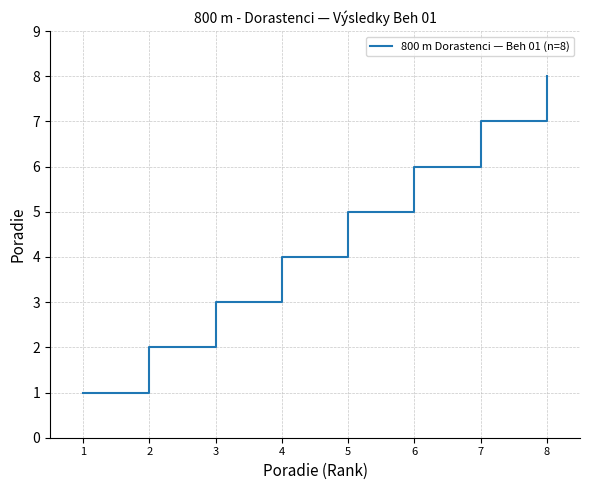

What is the approximate value at 2?

2